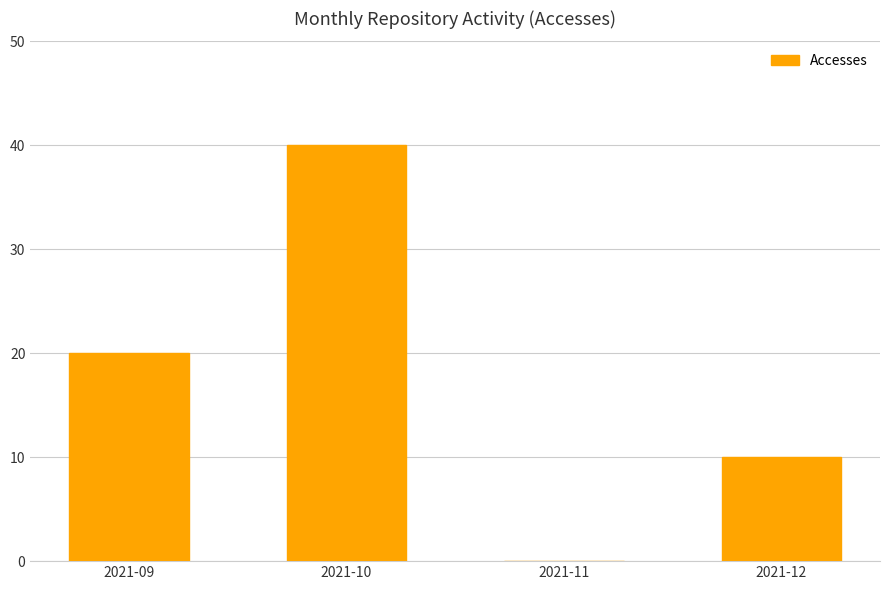

True or false: the data shows 20 at 2021-09.

True